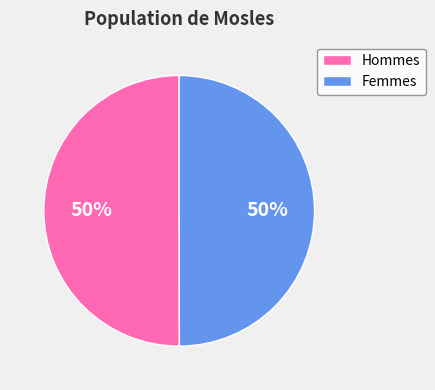

To the nearest percent, what is the average slice percentage?

50%